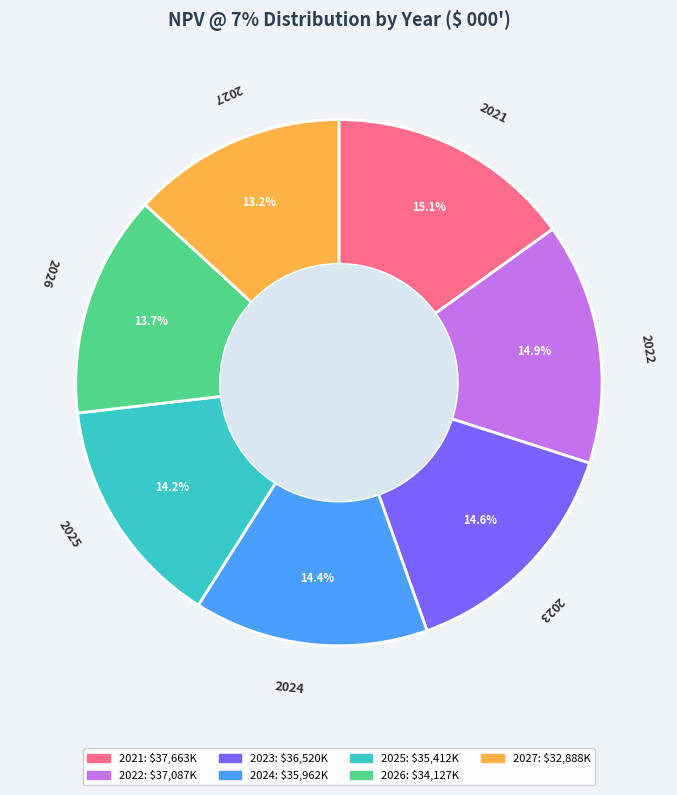

Does 2026 represent more than half of the total?

No